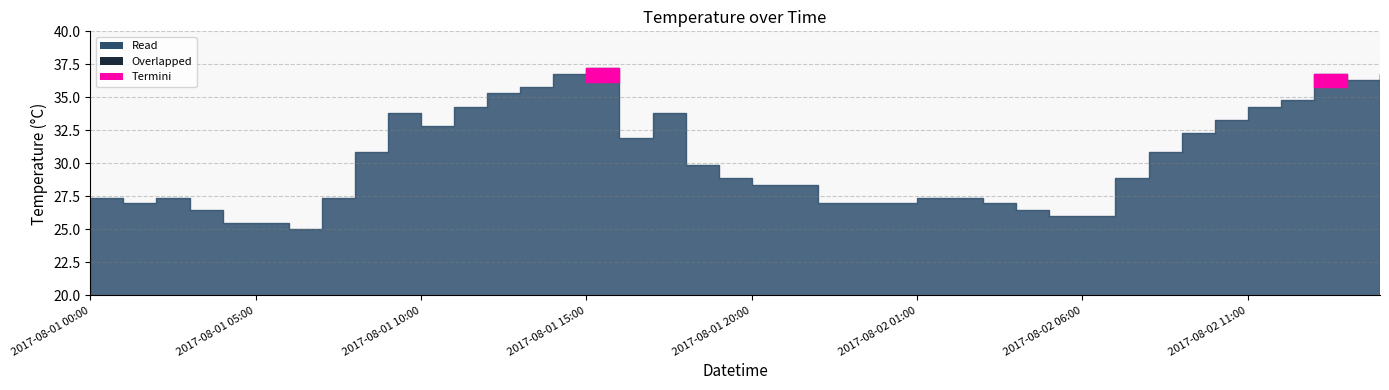

What is the label of the 39th point from the right?

2017-08-01 01:00